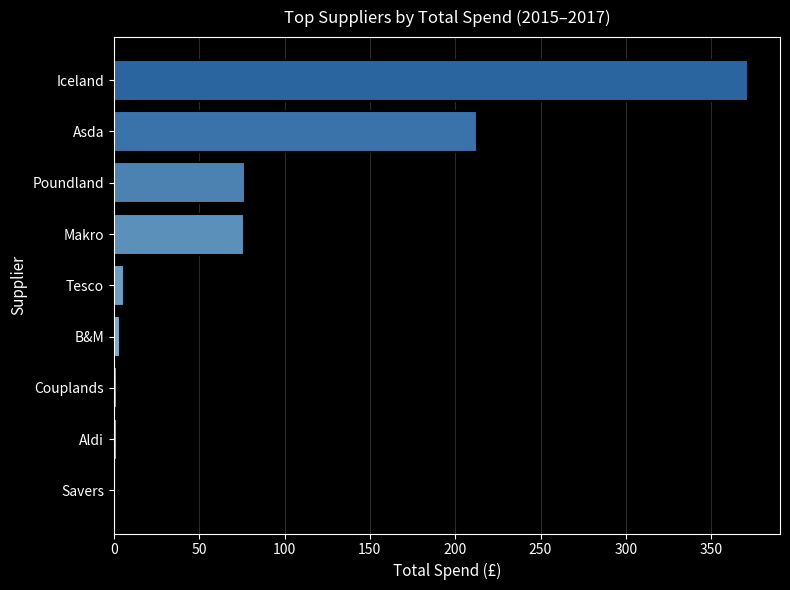

What is the sum of all values?

751.7